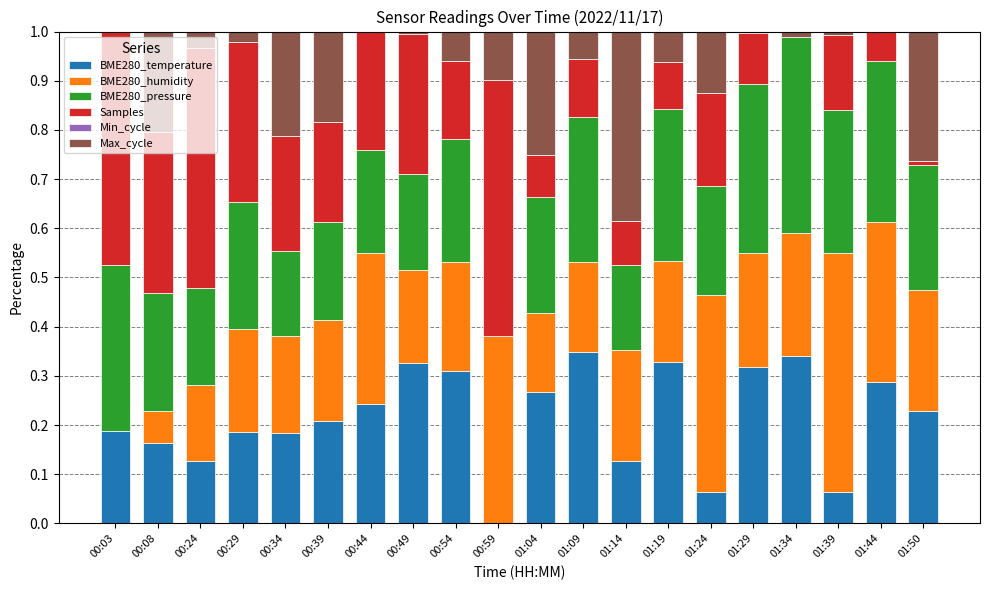

What is the sum of all BME280_temperature values?

4.3